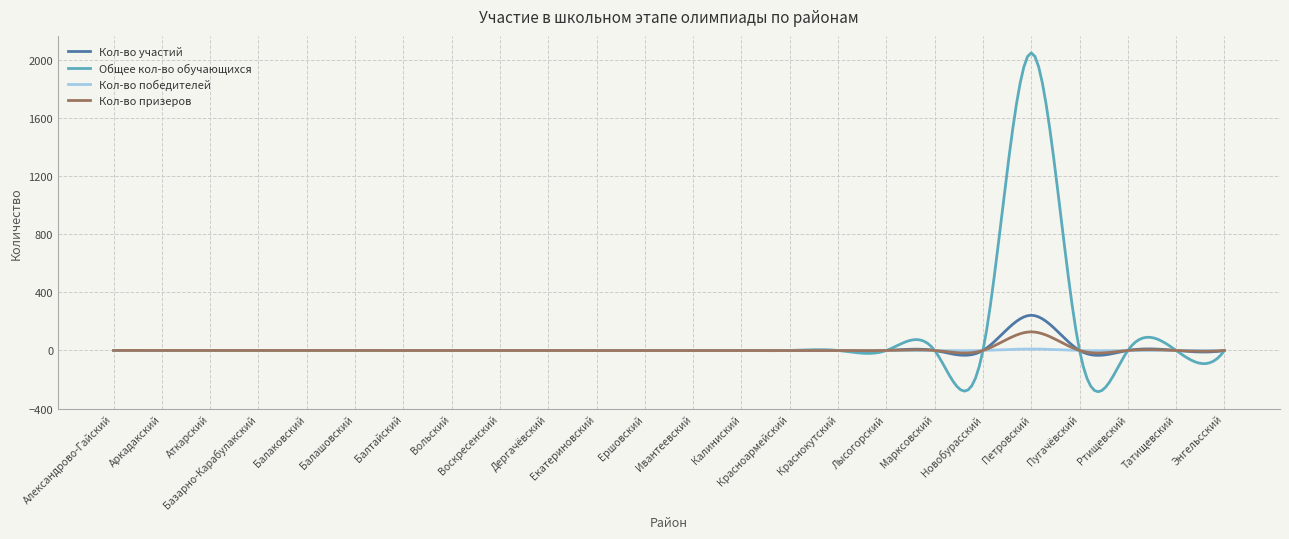

Does the chart have visible grid lines?

Yes